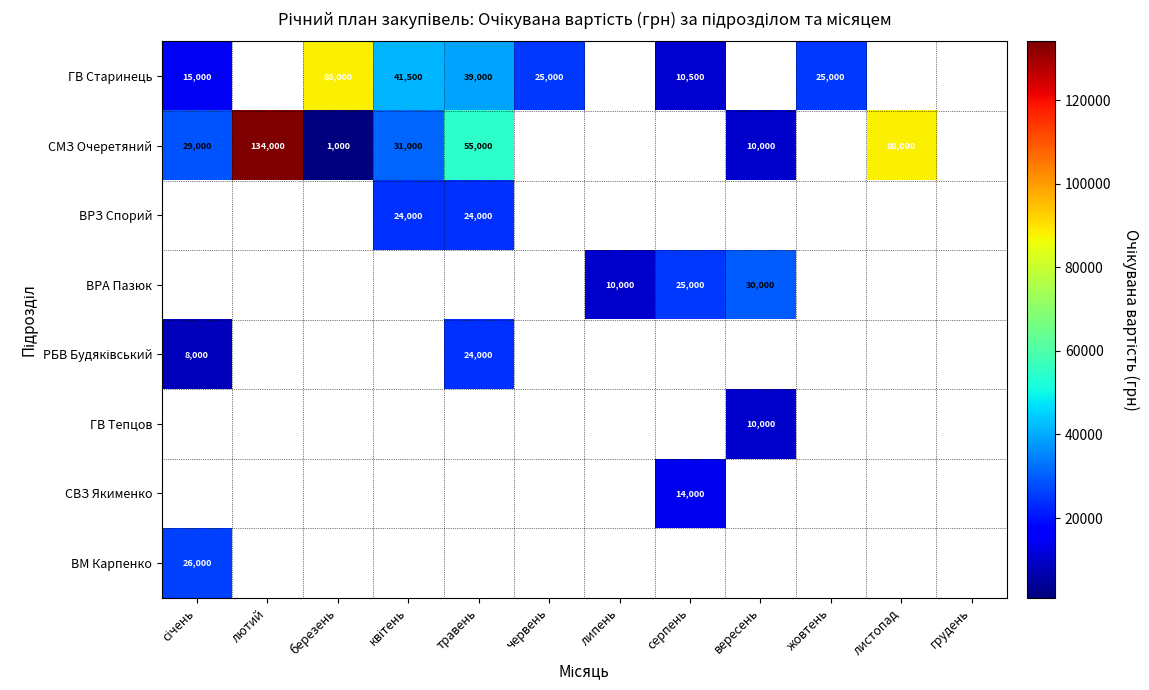

How many categories are shown in the chart?

12